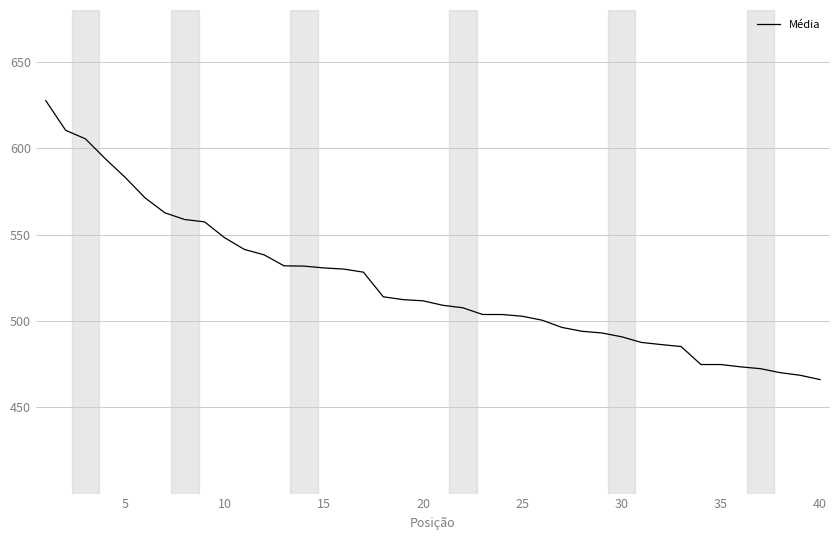

What is the difference between the maximum and minimum values?

161.5